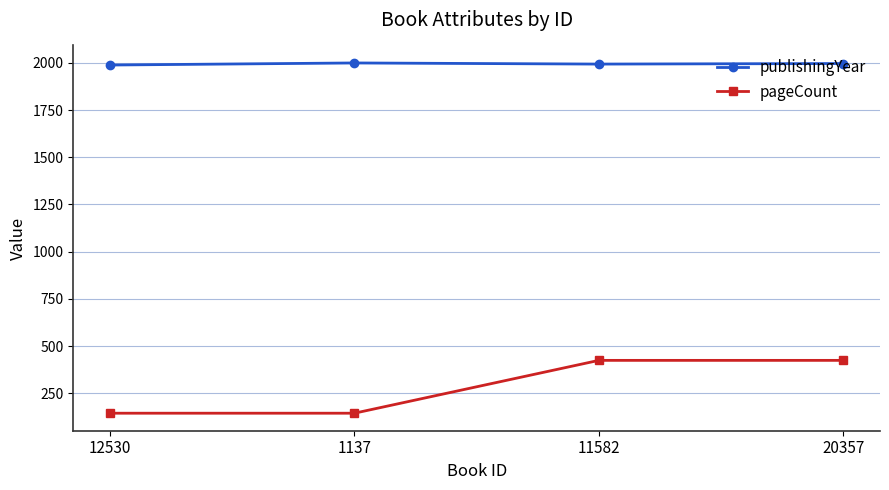

What is the sum of the pageCount values at 11582 and 12530?

568